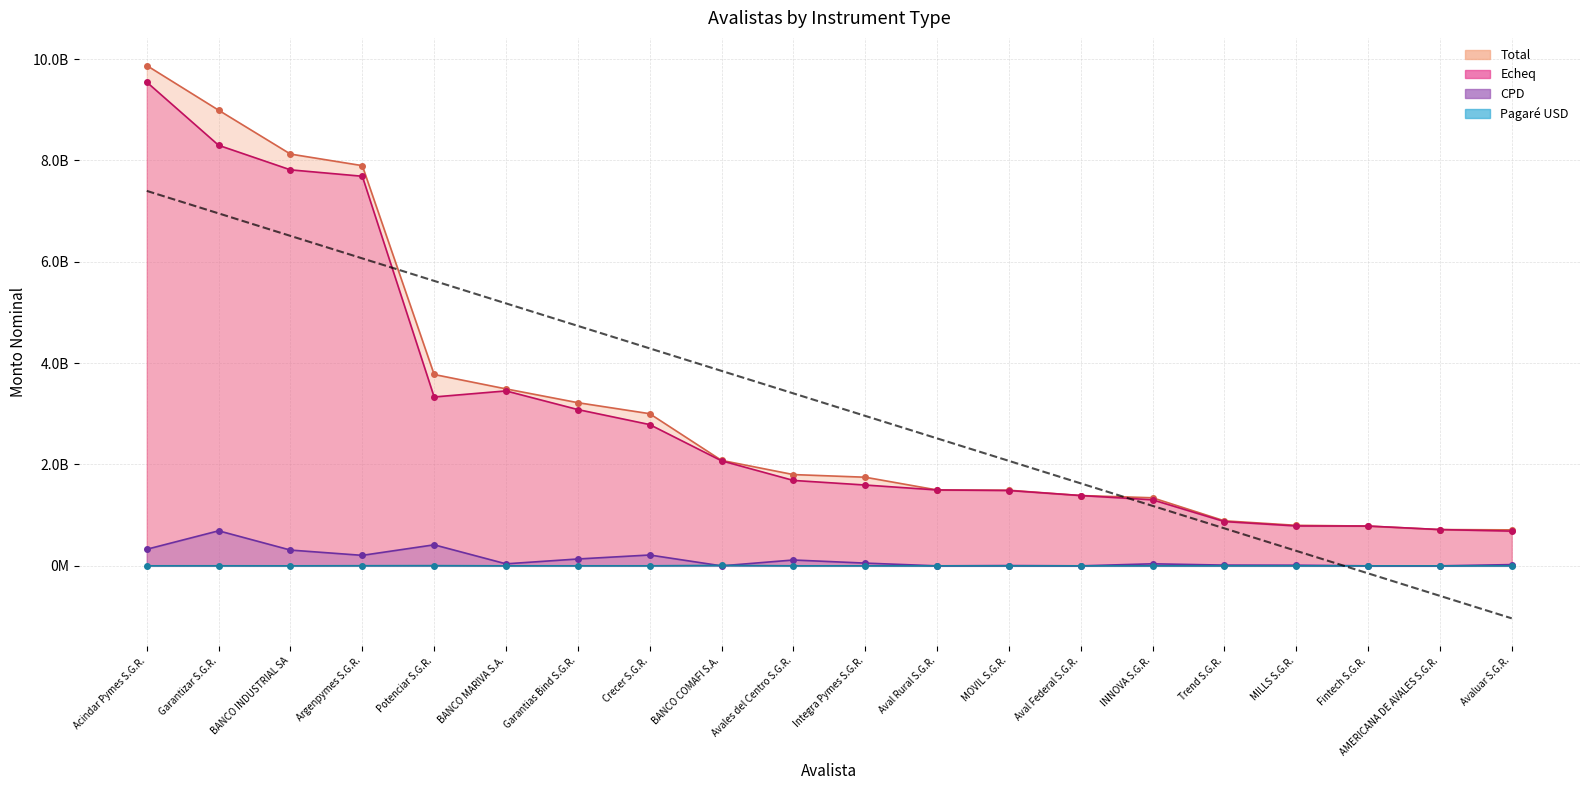

At which label is Total closest to 5290728647?

Potenciar S.G.R.